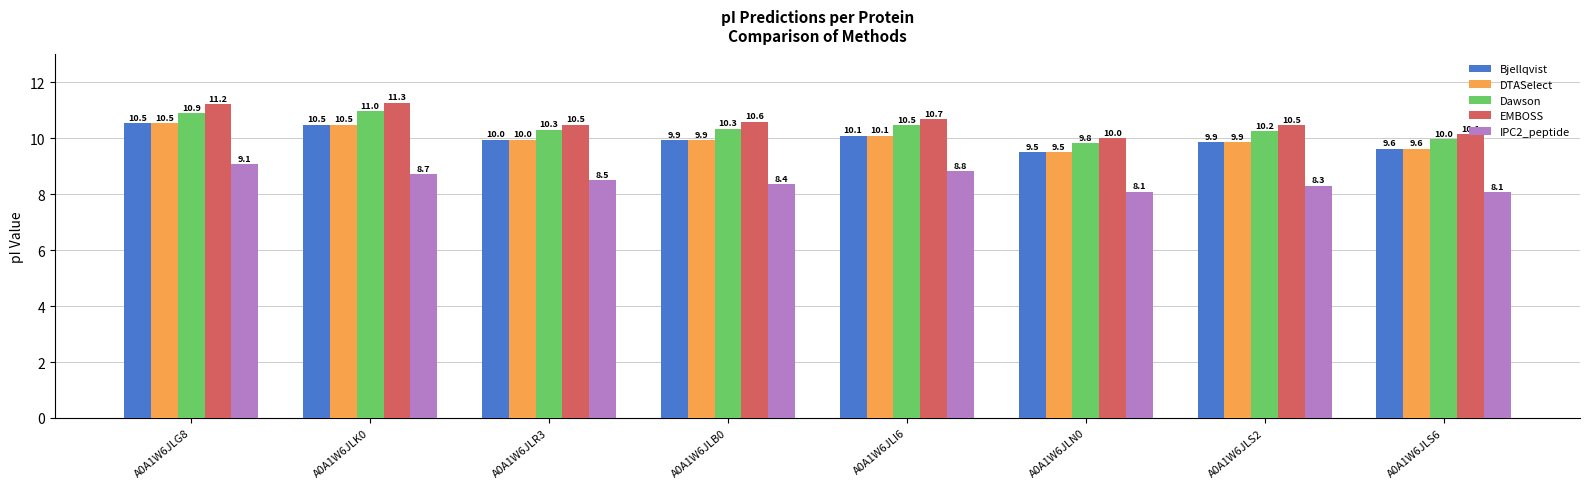

True or false: Dawson has a value of 3.8 at A0A1W6JLN0.

False